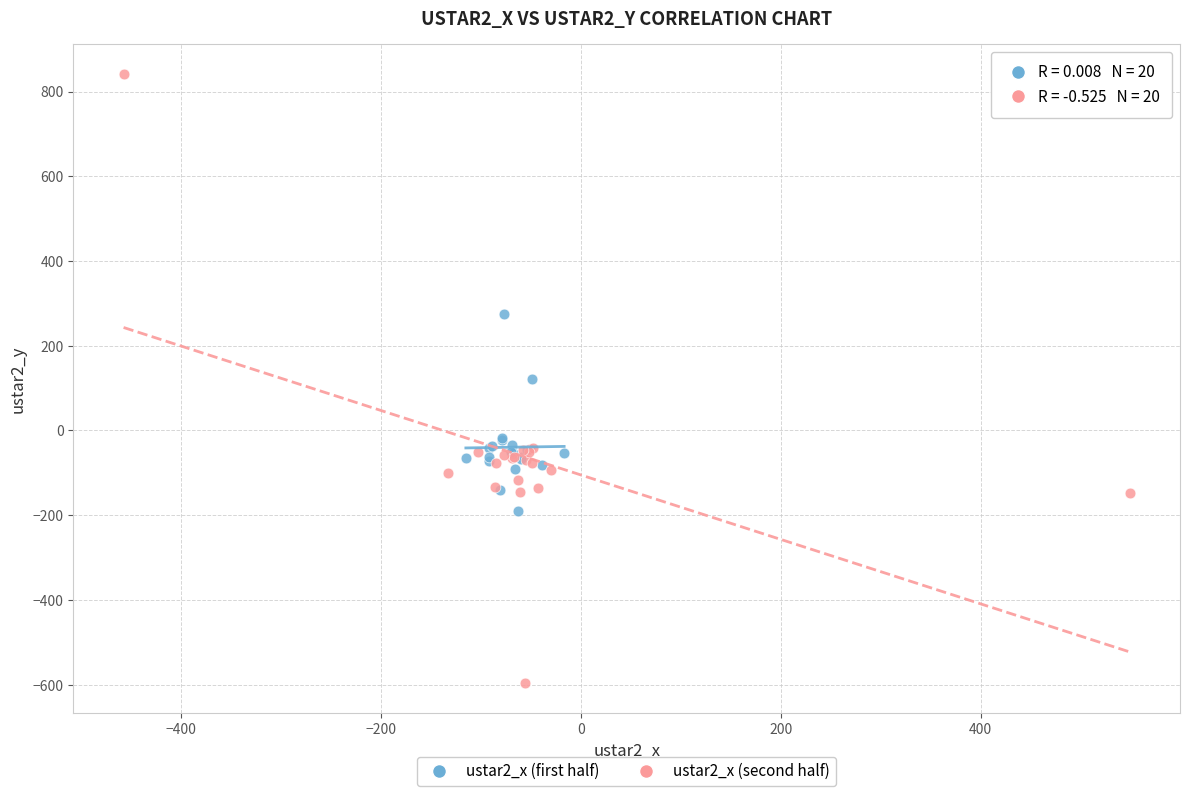

Which series contains the highest Y value?

ustar2_x (second half)